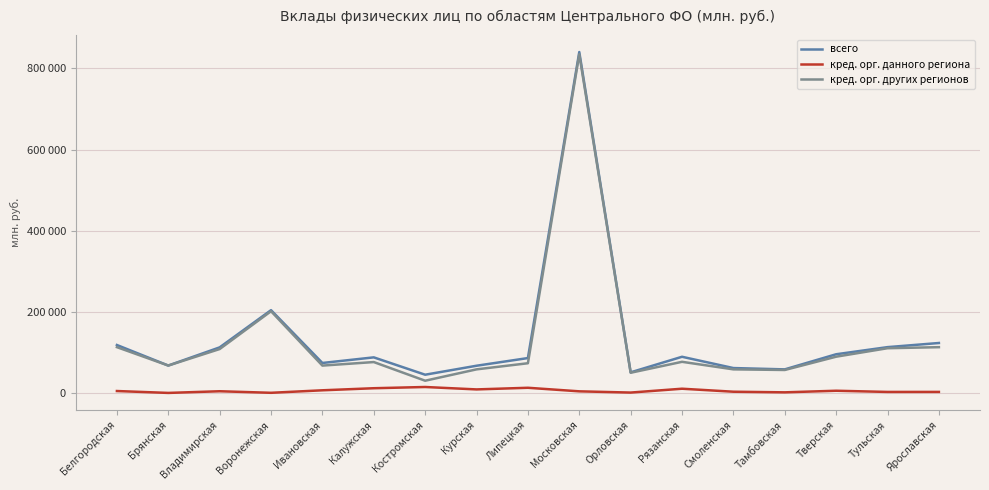

Reading left to right, extract all data points from this chart.

всего: Белгородская=118144	Брянская=67496	Владимирская=112293	Воронежская=204058	Ивановская=73835	Калужская=87668	Костромская=44887	Курская=67013	Липецкая=85951	Московская=840553	Орловская=50751	Рязанская=89122	Смоленская=61301	Тамбовская=58063	Тверская=95333	Тульская=112905	Ярославская=123083
кред. орг. данного региона: Белгородская=4660	Брянская=0	Владимирская=4122	Воронежская=292	Ивановская=6467	Калужская=11572	Костромская=14604	Курская=8643	Липецкая=12682	Московская=3908	Орловская=869	Рязанская=10355	Смоленская=2956	Тамбовская=1430	Тверская=5378	Тульская=2420	Ярославская=2478
кред. орг. других регионов: Белгородская=112856	Брянская=67496	Владимирская=108171	Воронежская=201425	Ивановская=67367	Калужская=76096	Костромская=30074	Курская=58081	Липецкая=73170	Московская=834979	Орловская=49726	Рязанская=76696	Смоленская=58092	Тамбовская=56568	Тверская=89336	Тульская=110219	Ярославская=112798